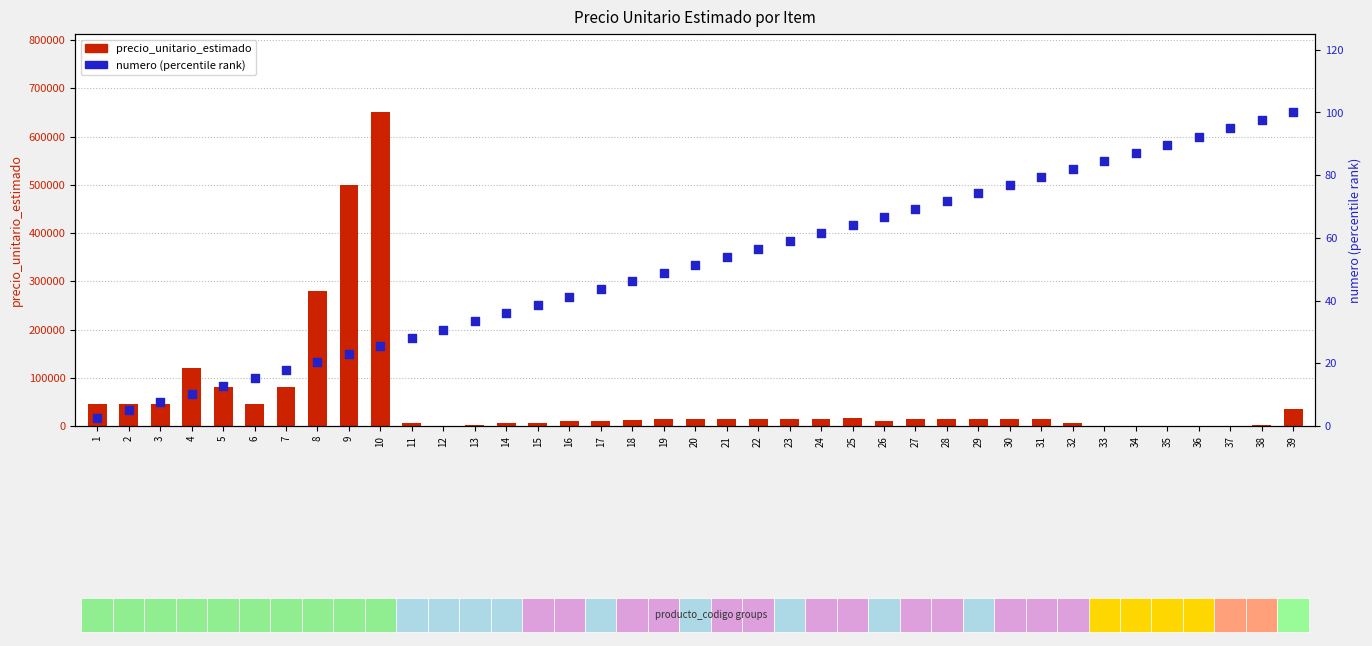

At which category is the sum across all series the highest?

10